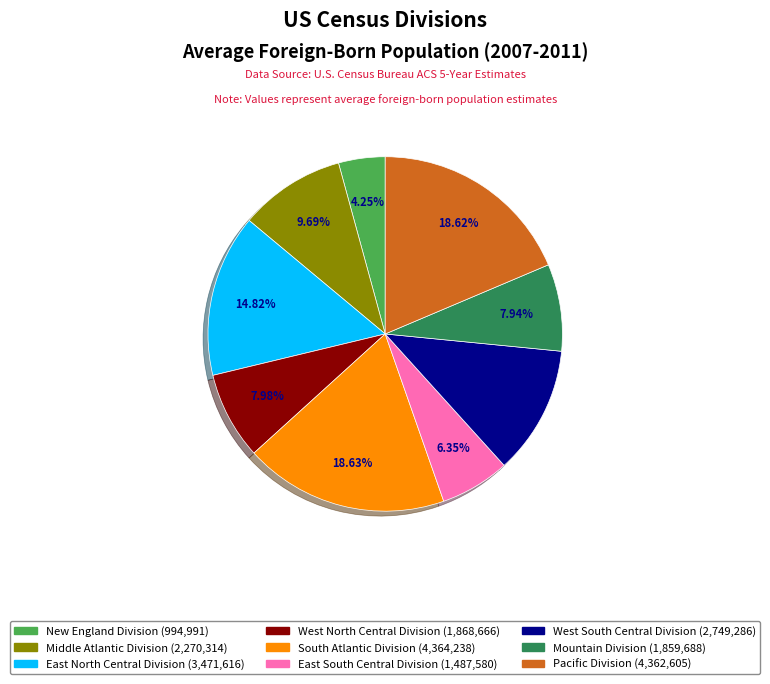

Is there a majority slice in this chart?

No